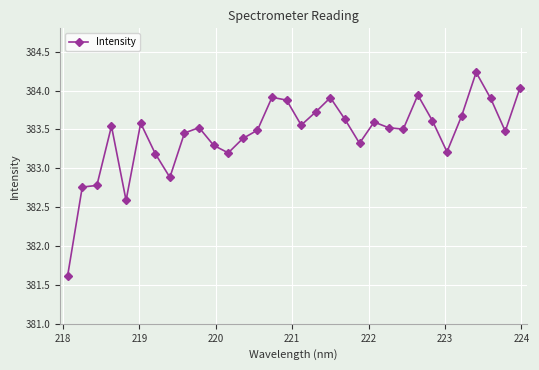

What is the value of the 21st point from the left?

383.3